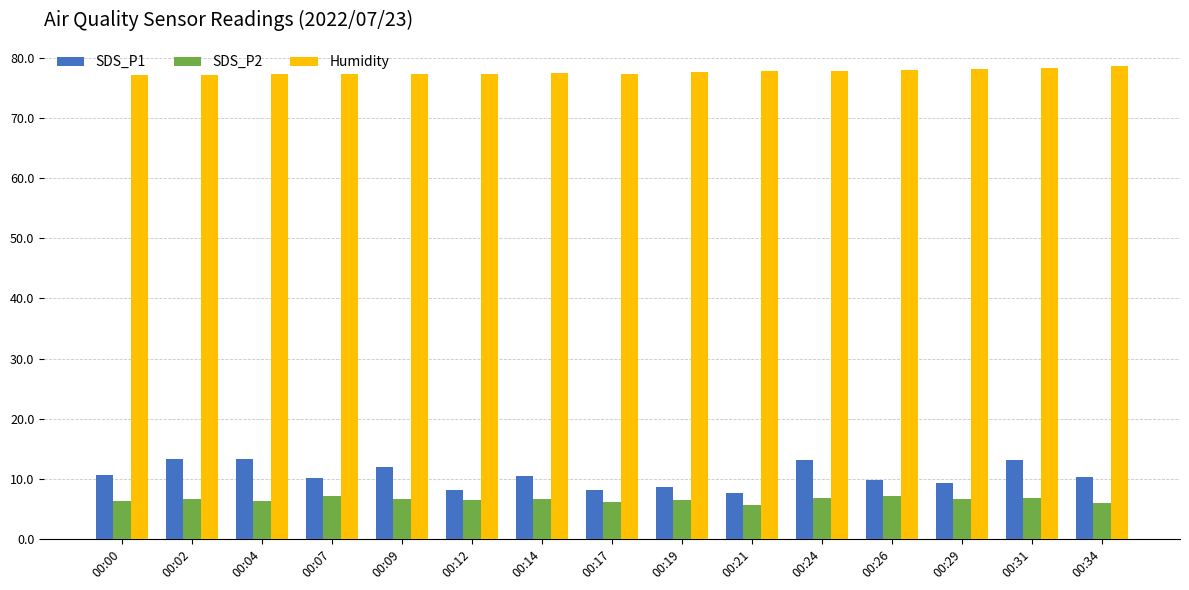

At which label does SDS_P1 first exceed 10?

00:00